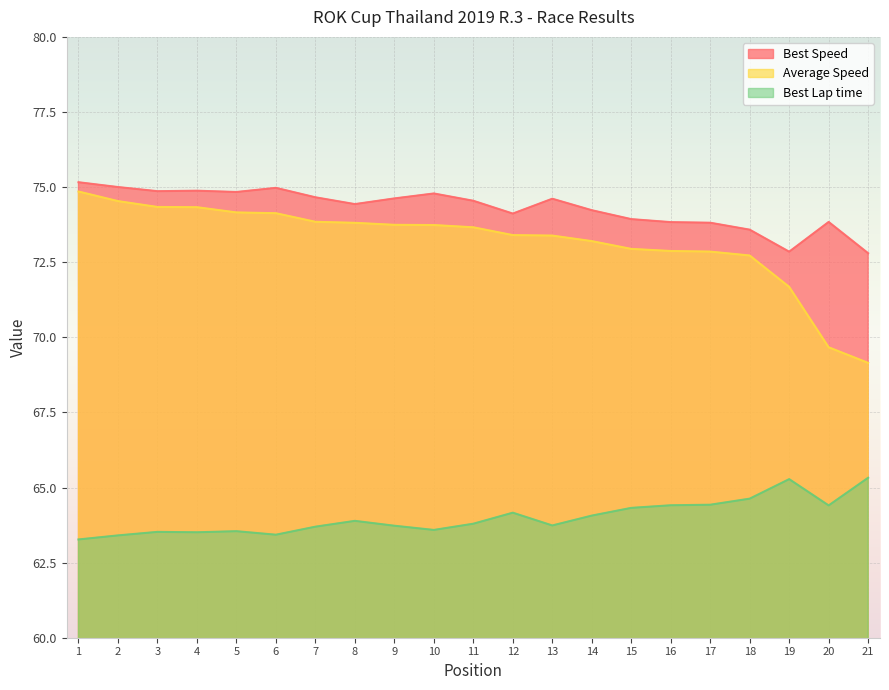

Which series has the widest spread of values?

Average Speed